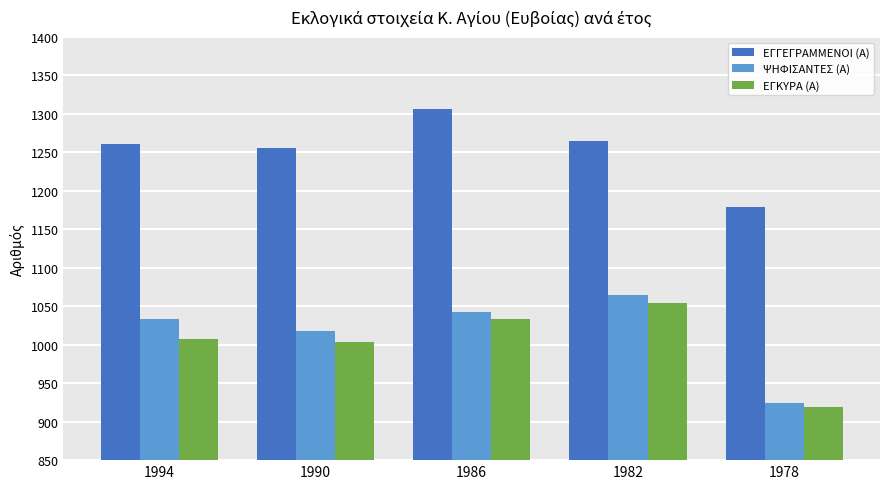

What is the highest value of the ΕΓΓΕΓΡΑΜΜΕΝΟΙ (Α) series?

1306